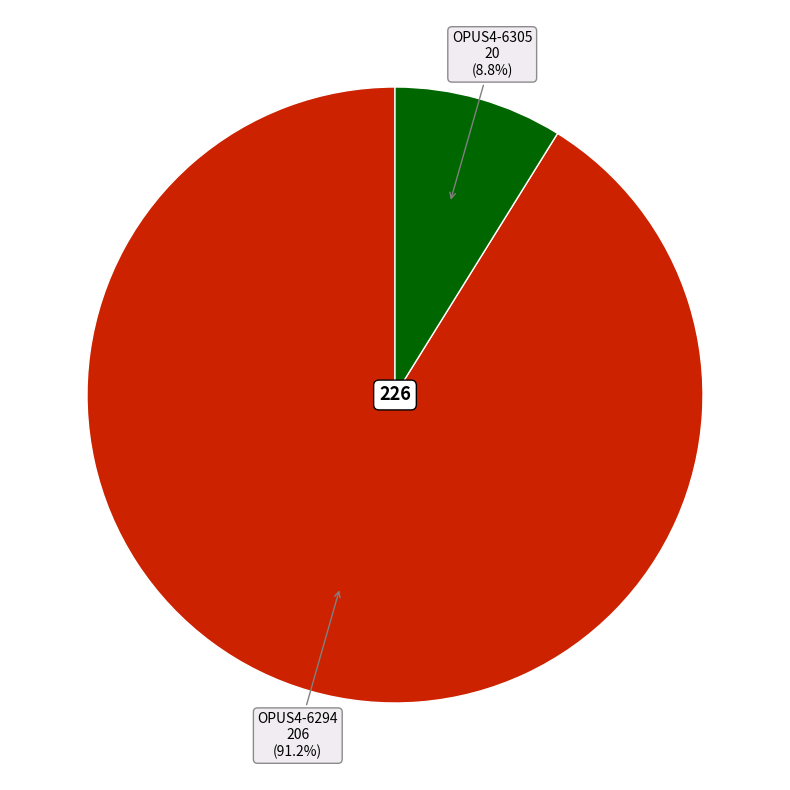

The OPUS4-6305 slice represents 9% of the pie. True or false?

True